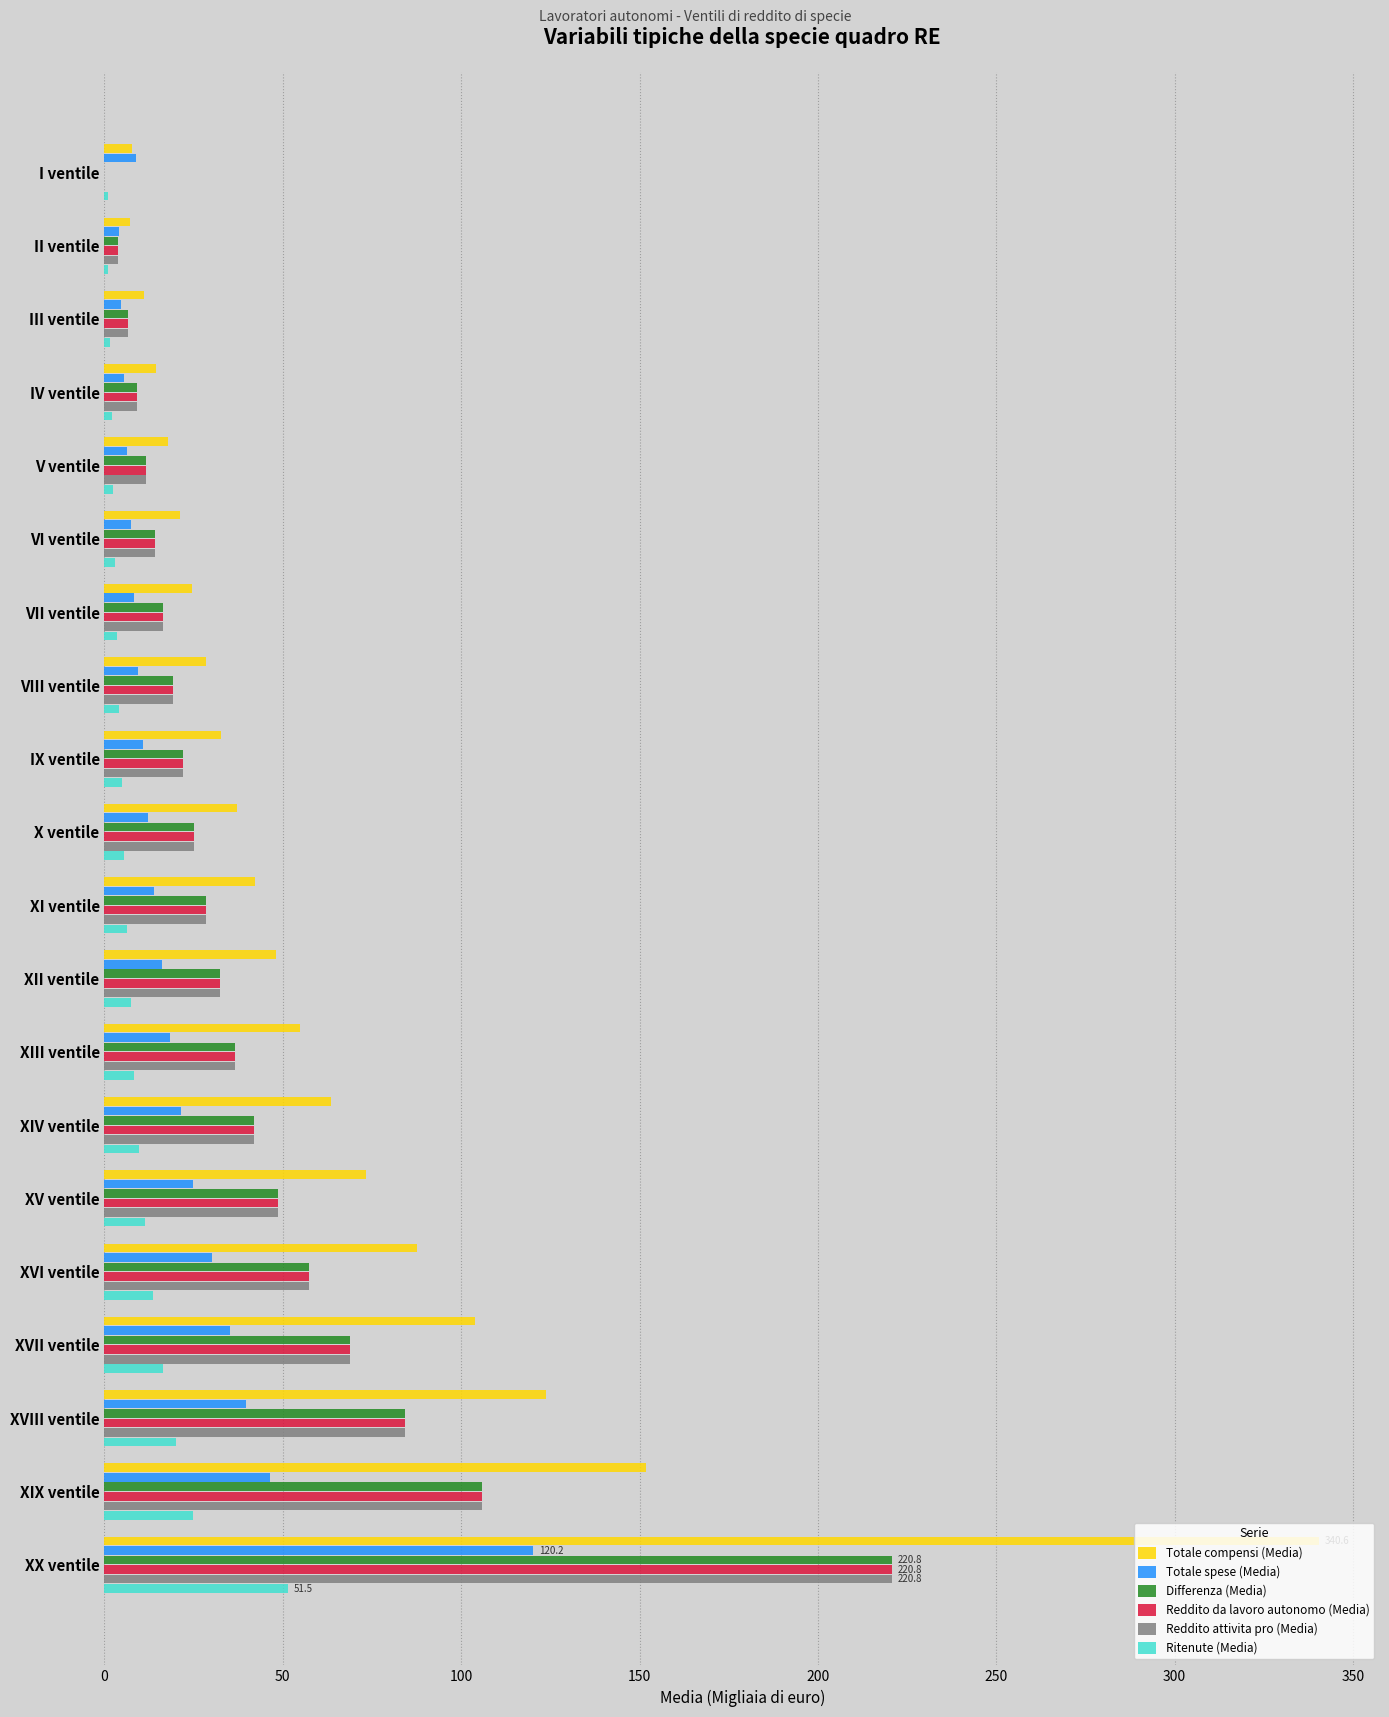

Which series has the widest spread of values?

Totale compensi (Media)